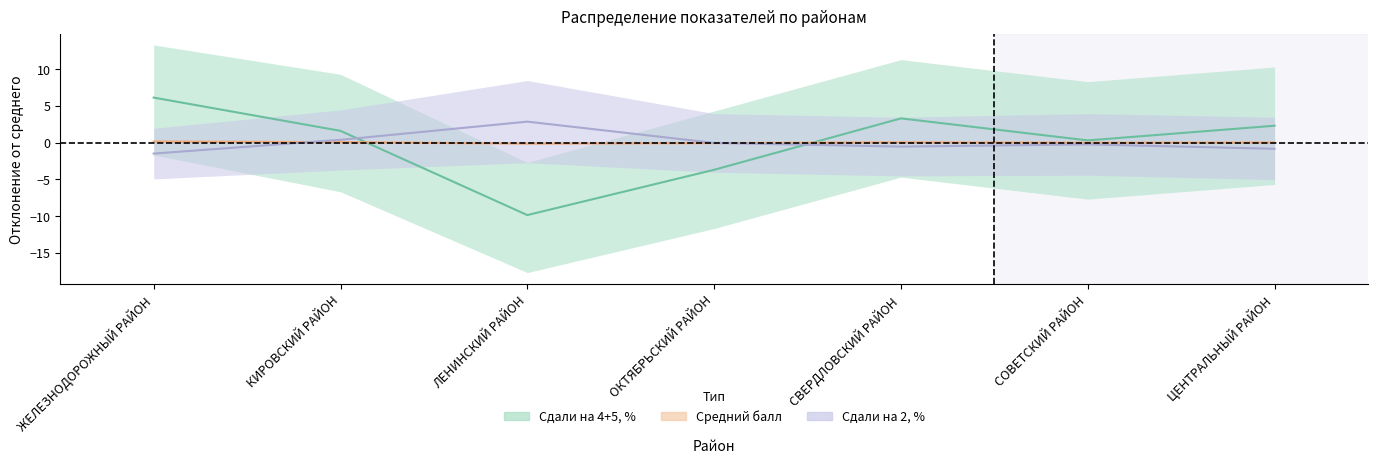

Which has a higher value, СОВЕТСКИЙ РАЙОН or ЛЕНИНСКИЙ РАЙОН?

СОВЕТСКИЙ РАЙОН